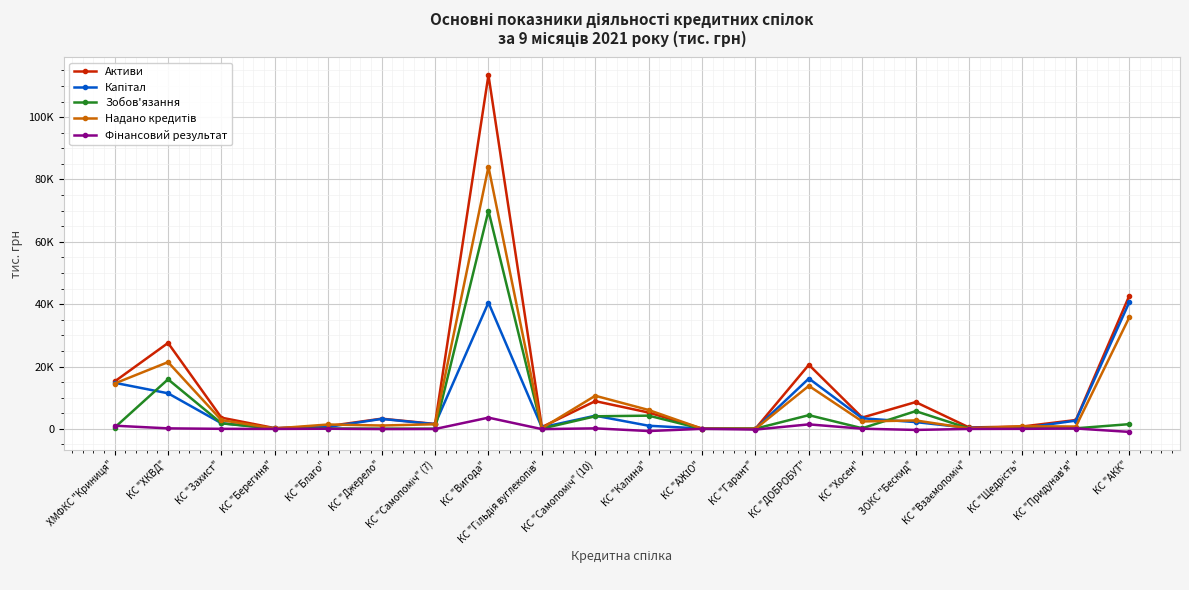

Is this an area chart (filled region under the line)?

No